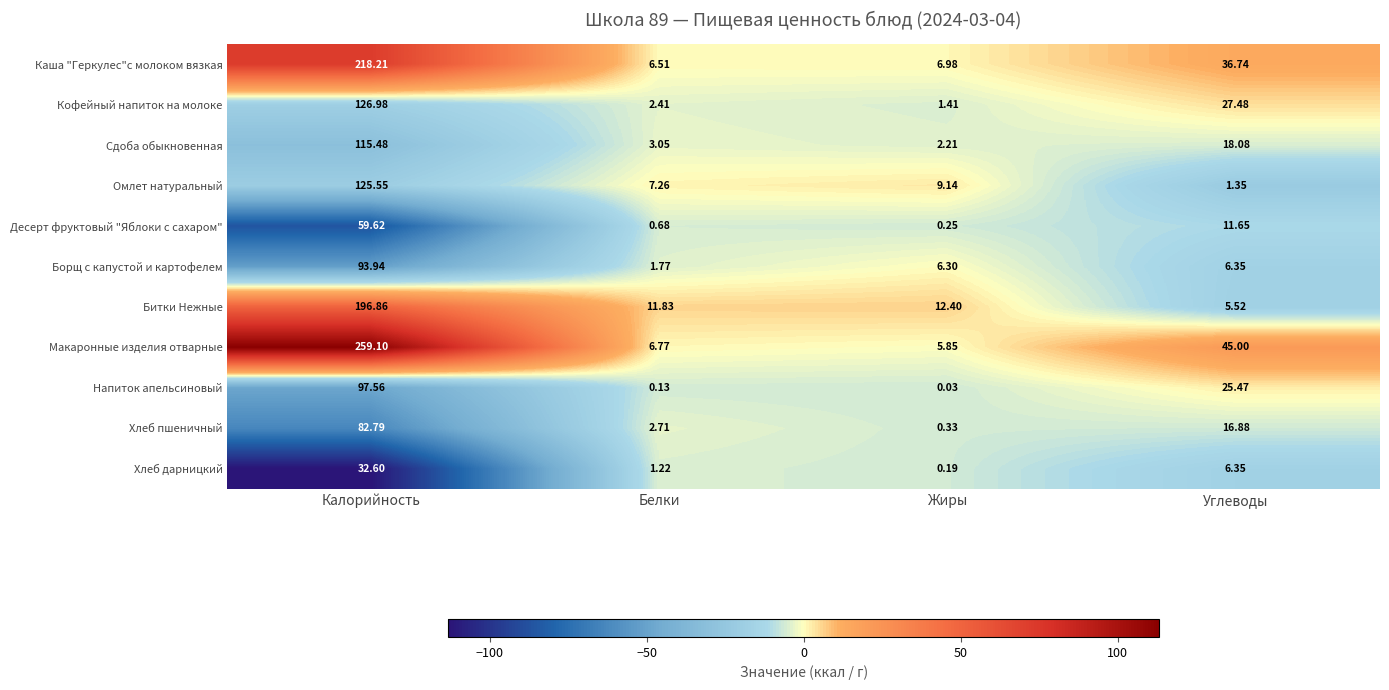

Is the value of Омлет натуральный at Углеводы greater than the value of Сдоба обыкновенная at Углеводы?

No